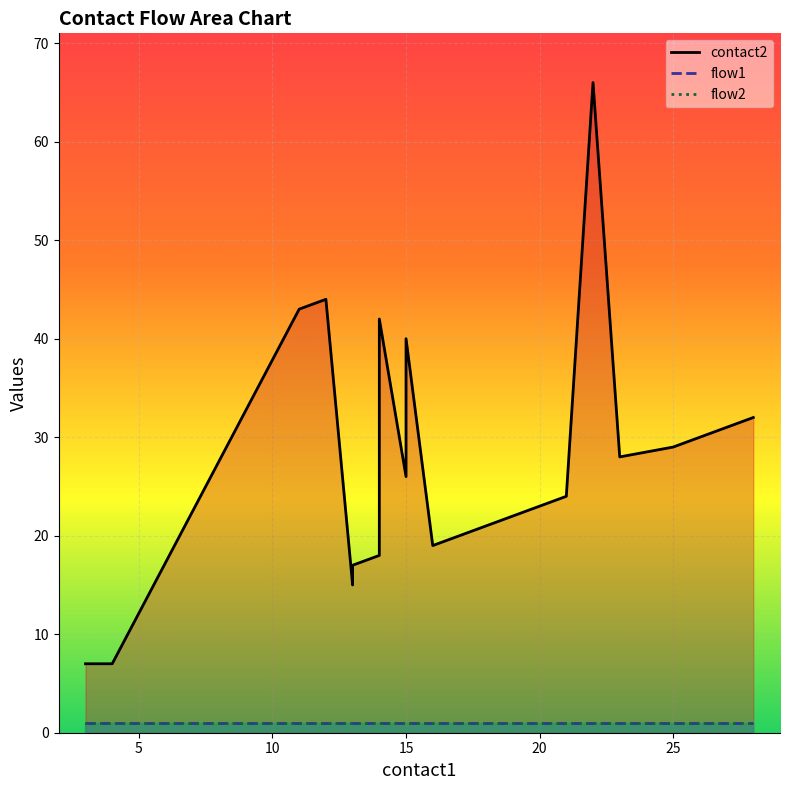

True or false: contact2 and flow2 cross at least once.

False